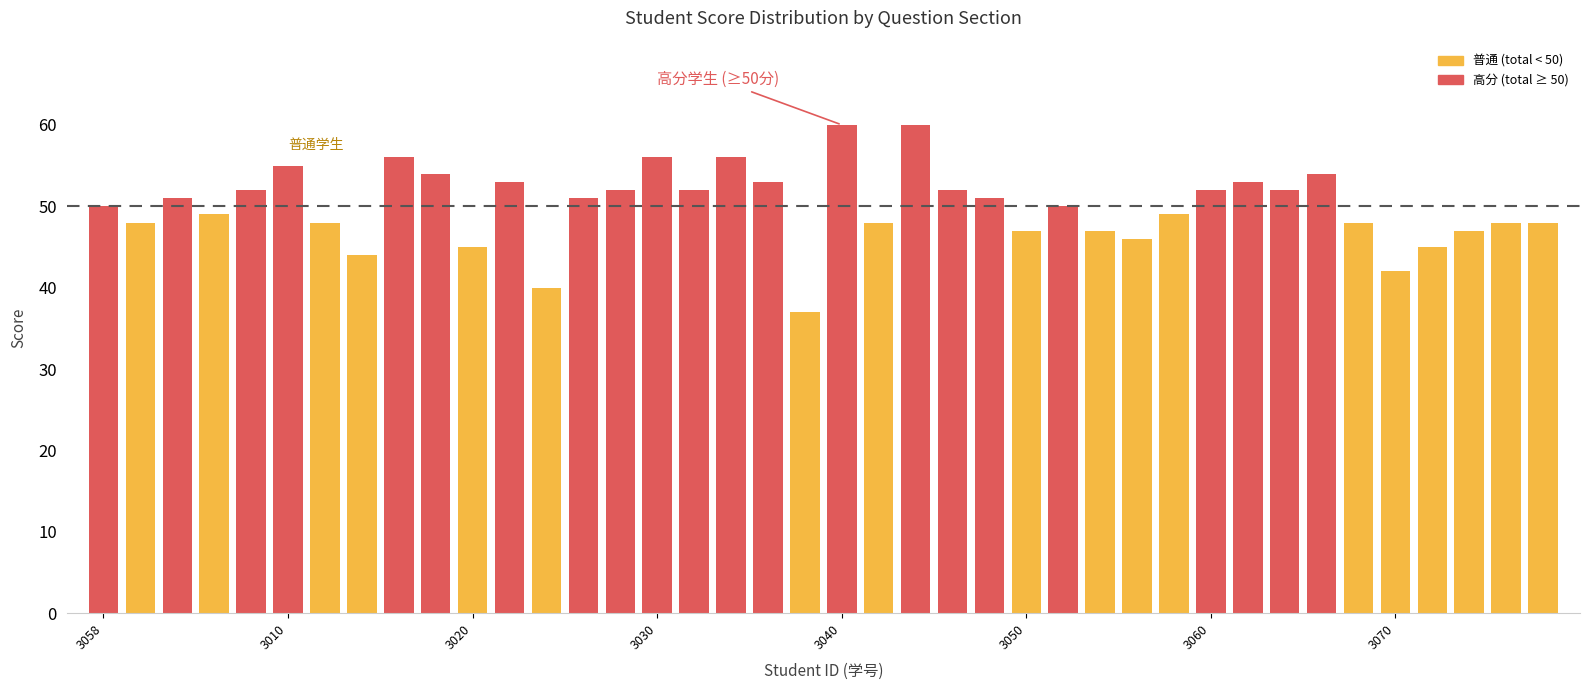

How many data points does each series have?

40